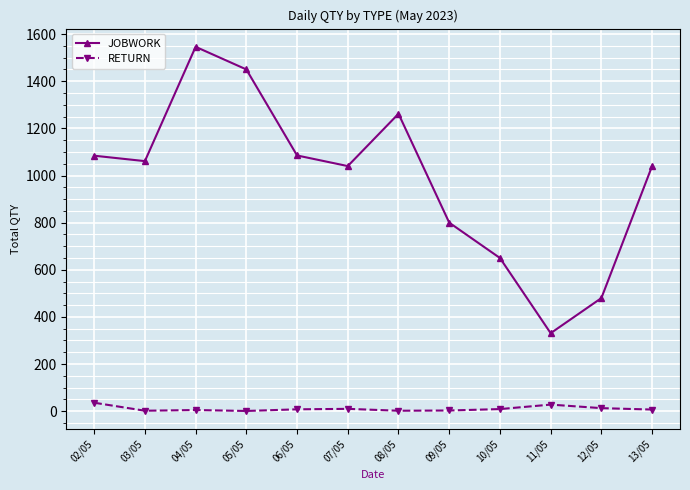

Is it true that JOBWORK equals 1040 at 13/05?

True